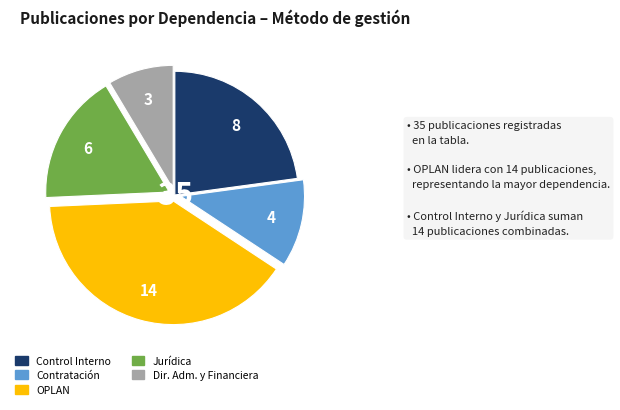

Does any single category account for the majority?

No